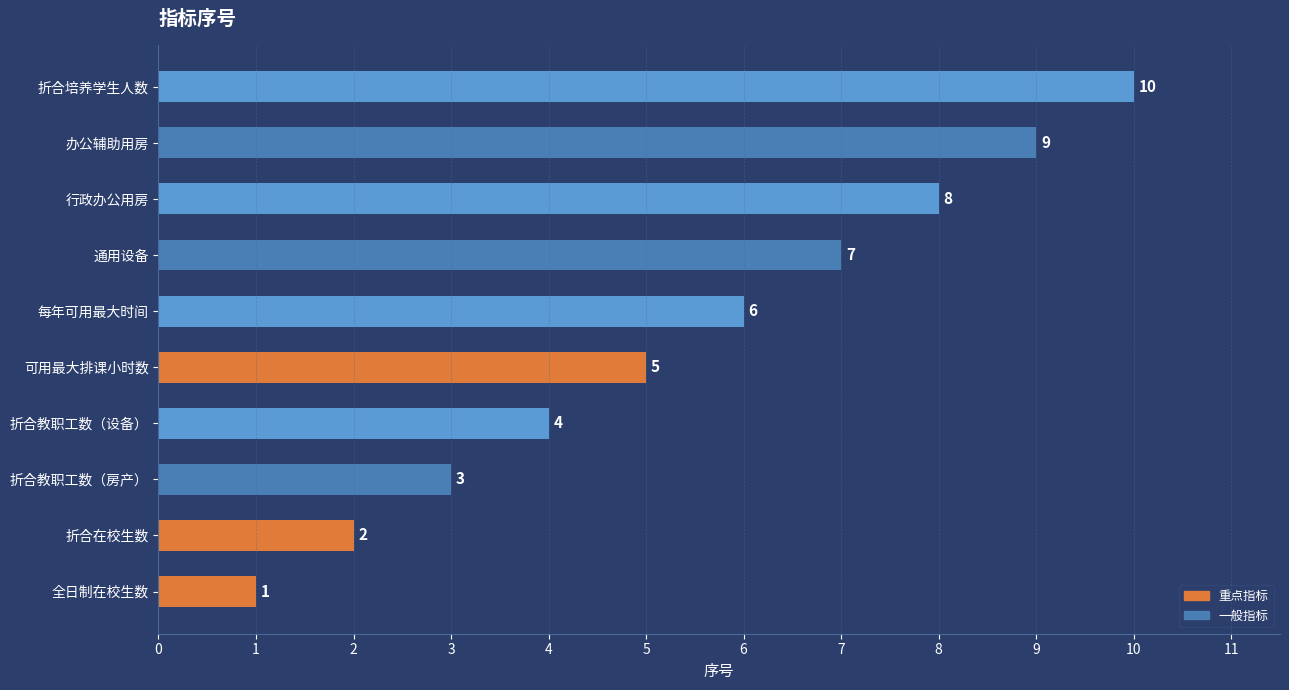

What is the minimum value shown in the chart?

1